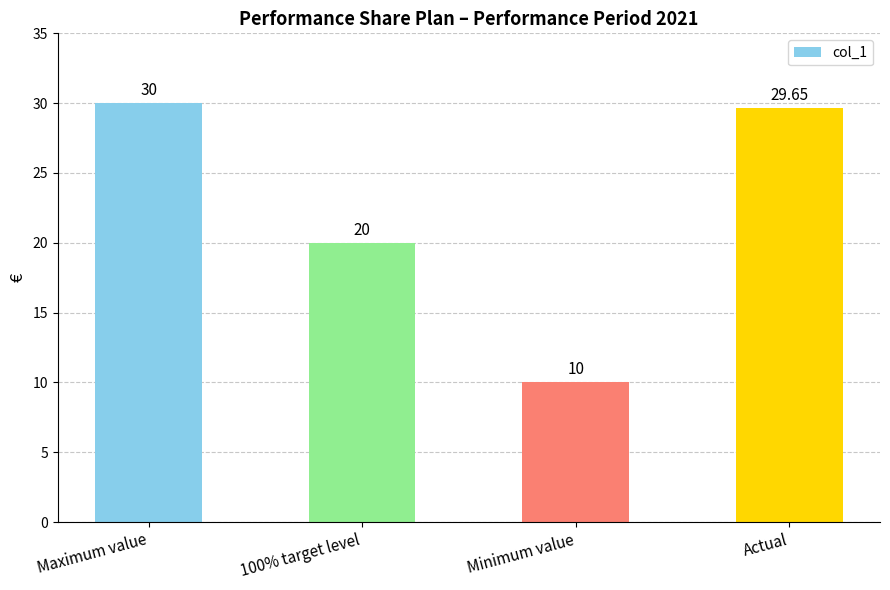

Rank the categories by value from lowest to highest.

Minimum value, 100% target level, Actual, Maximum value